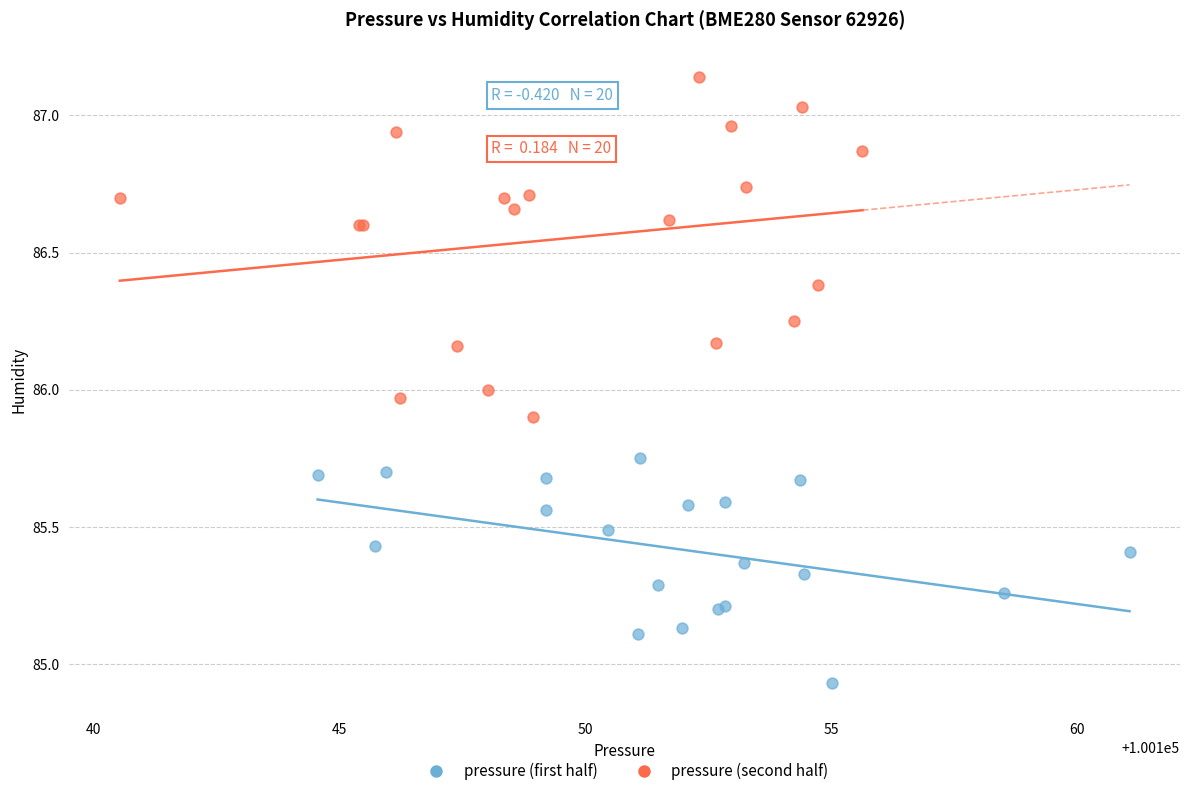

Which series has the largest Y range (max minus min)?

pressure (second half)